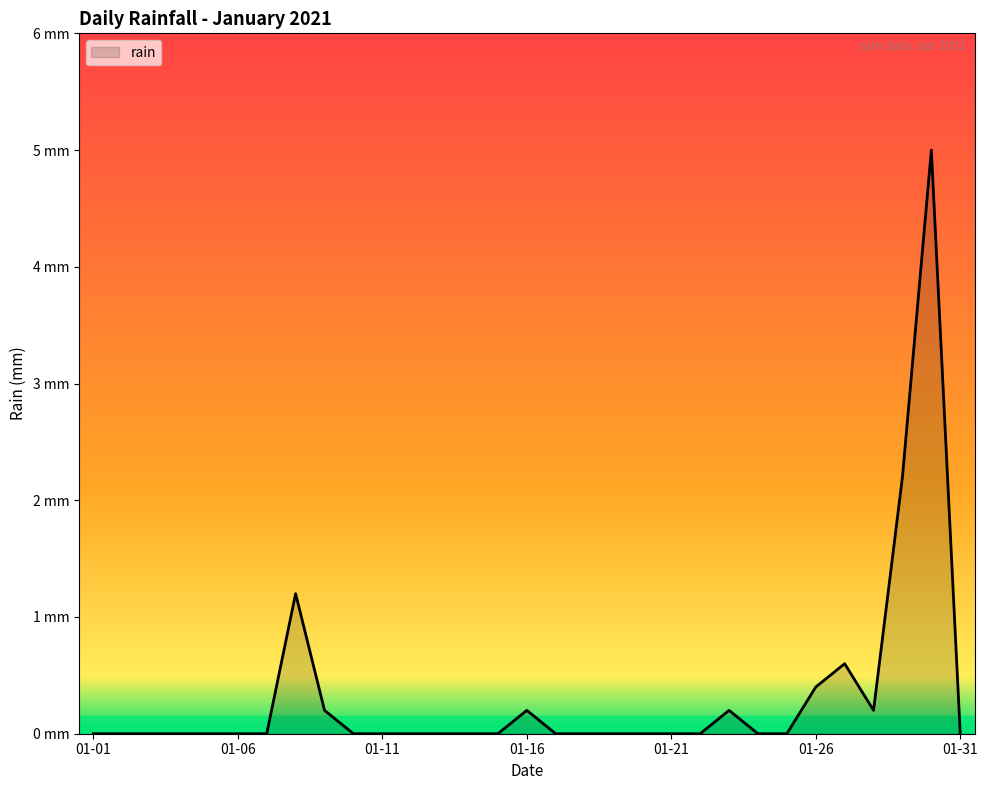

Does the chart have visible grid lines?

No